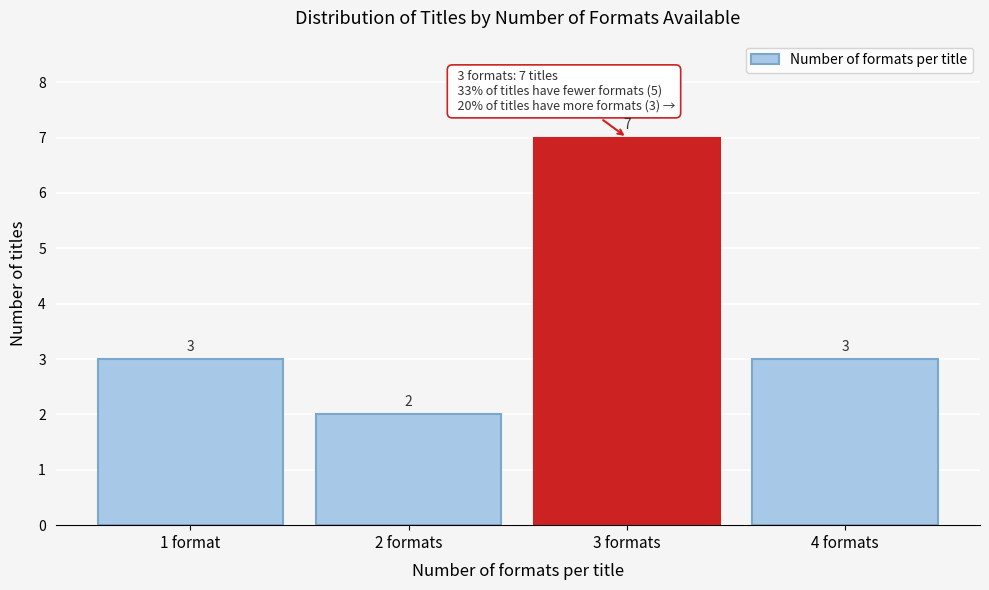

Reading left to right, transcribe all the data shown in this chart.

3	2	7	3